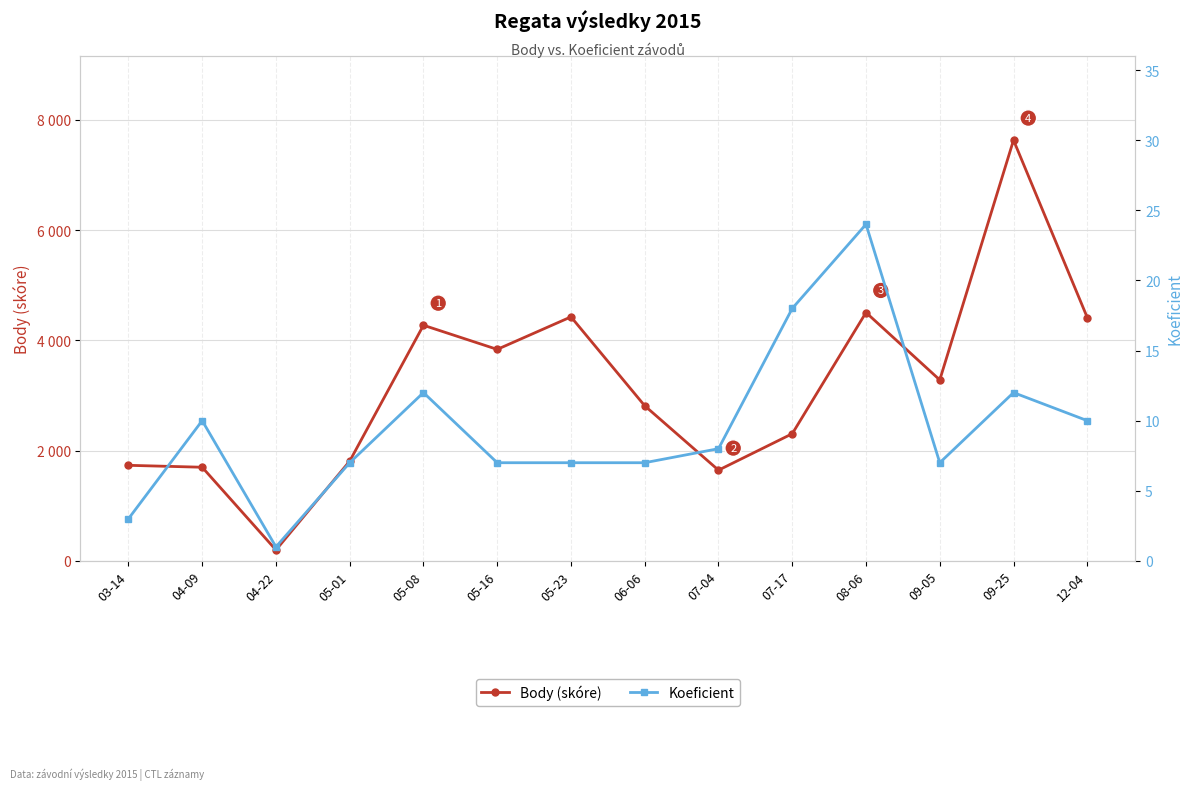

Does the chart have visible grid lines?

Yes